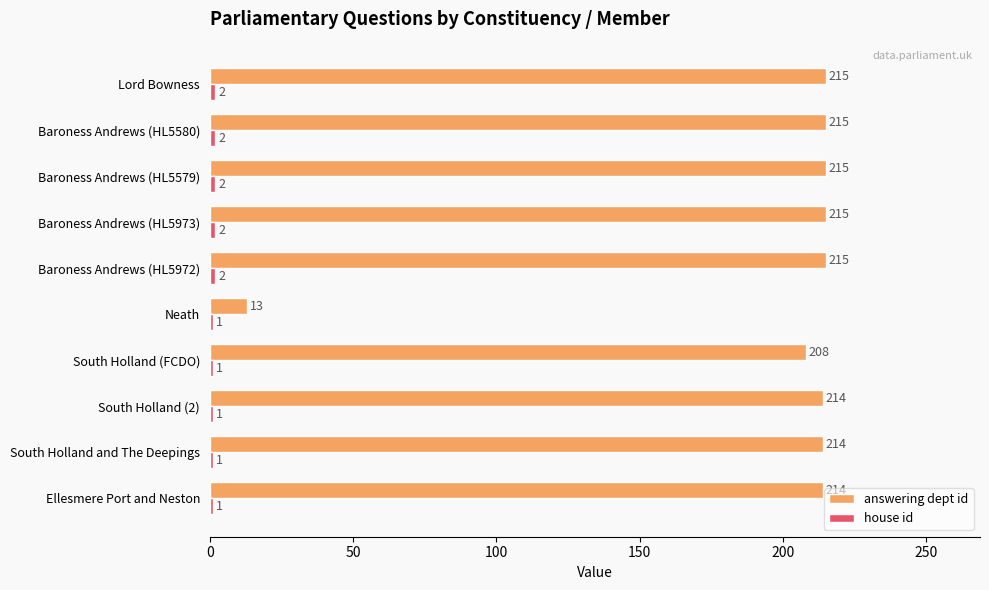

Which series has the widest spread of values?

answering dept id